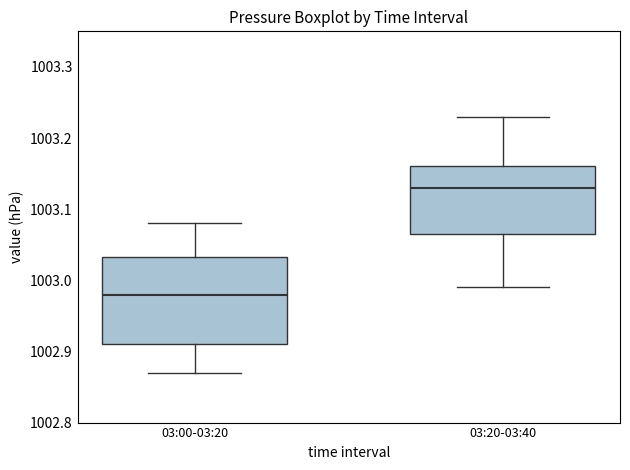

Reading left to right, read every box against the y-axis: the position of its median line, the range the box covers, and the ends of its whiskers. The values are not printed on the chart, so give them approximately, as read against the axis.

03:00-03:20: median 1002.98, box 1002.91 to 1003.03, whiskers 1002.87 to 1003.08
03:20-03:40: median 1003.13, box 1003.07 to 1003.16, whiskers 1002.99 to 1003.23